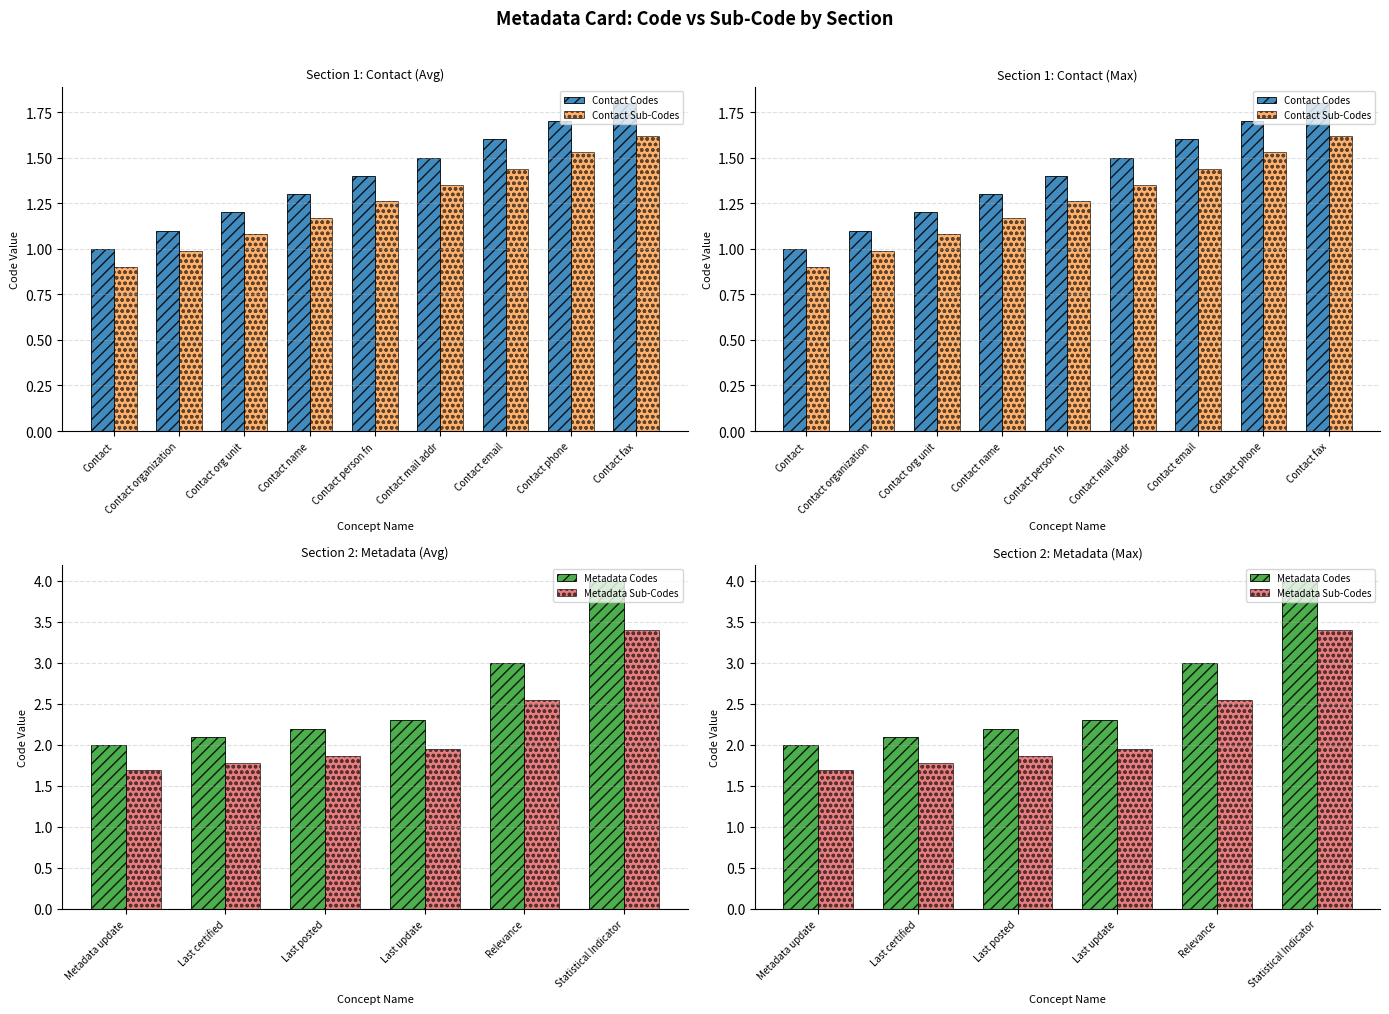

Rank the categories by value from highest to lowest.

Contact fax, Contact phone, Contact email, Contact mail addr, Contact person fn, Contact name, Contact org unit, Contact organization, Contact